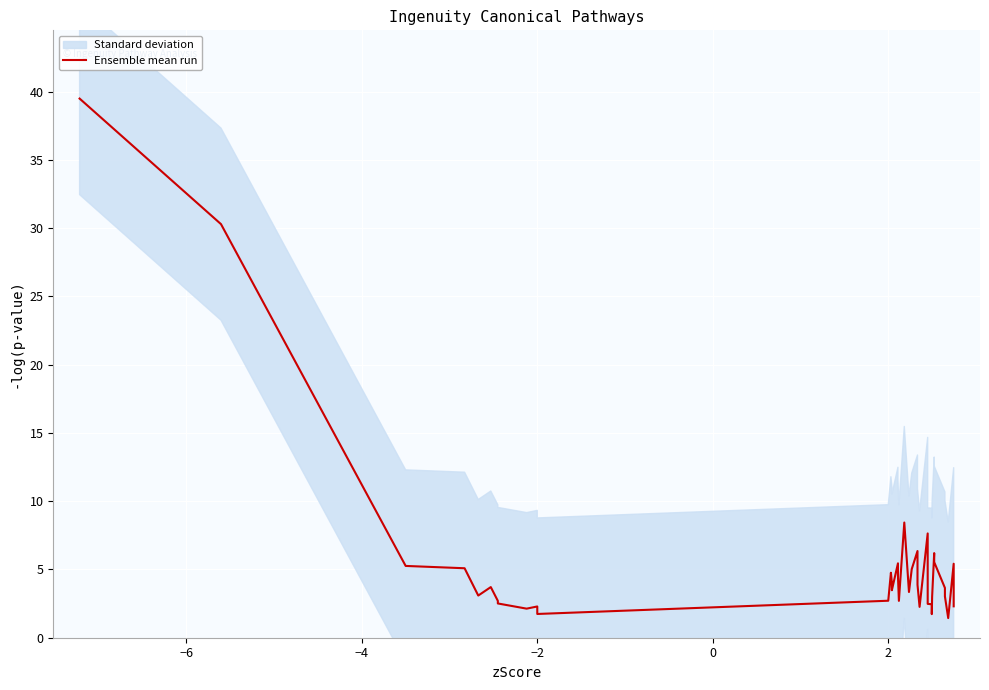

How many lines are shown in the chart?

1